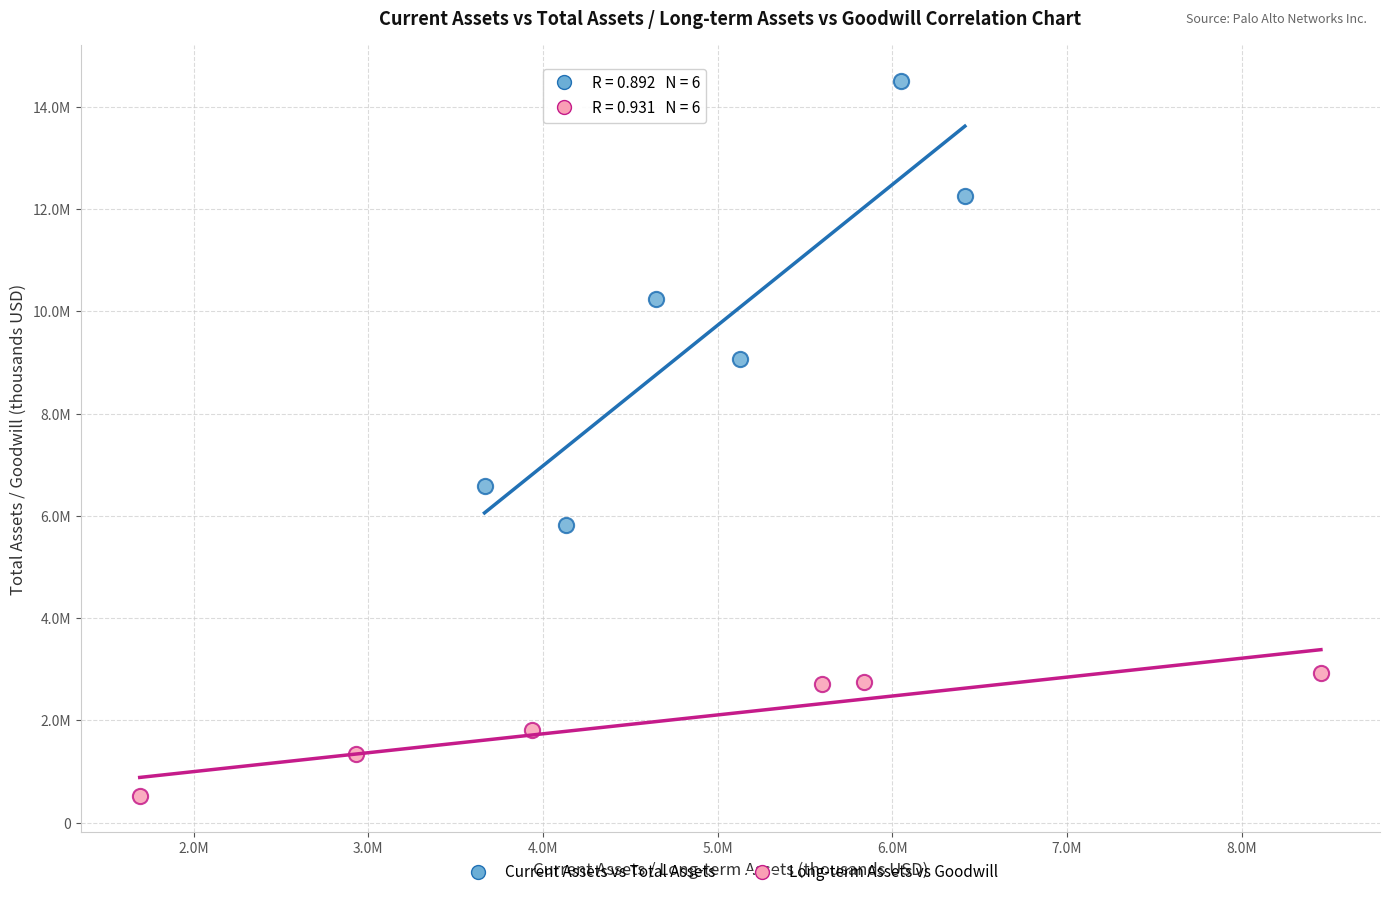

Which series reaches the minimum Y coordinate?

Long-term Assets vs Goodwill